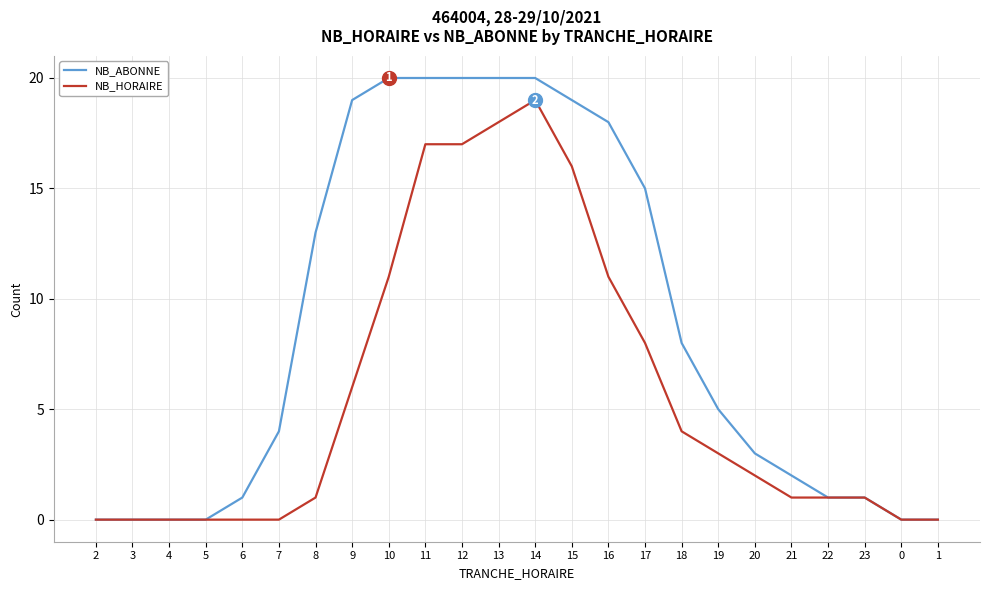

At which category is the sum across all series the highest?

14